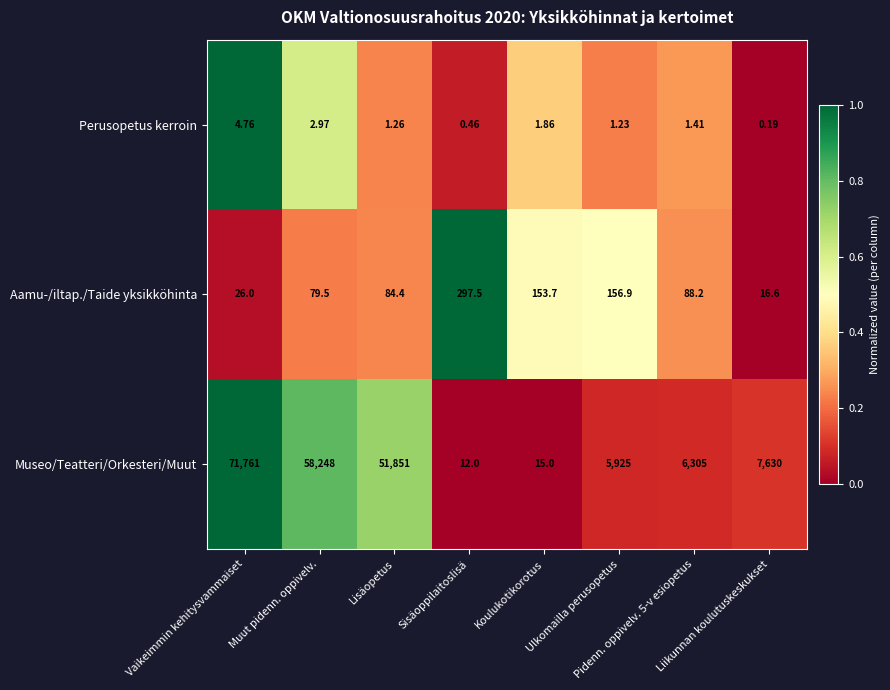

Which series has the largest total across all categories?

Museo/Teatteri/Orkesteri/Muut